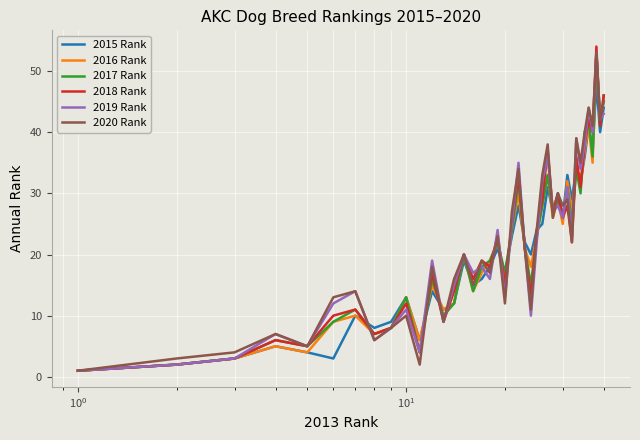

What is the highest value of the 2015 Rank series?

48